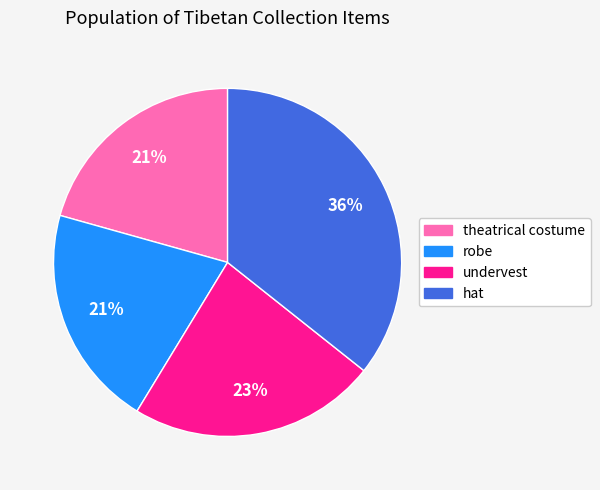

What is the ratio of the value at undervest to the value at robe?

1.1